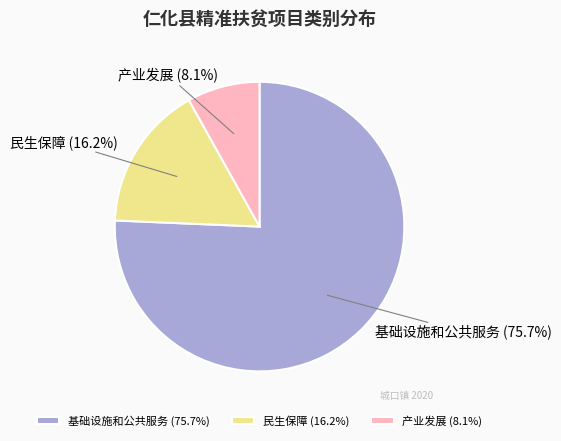

What is the ratio of the value at 民生保障 to the value at 产业发展?

2.0